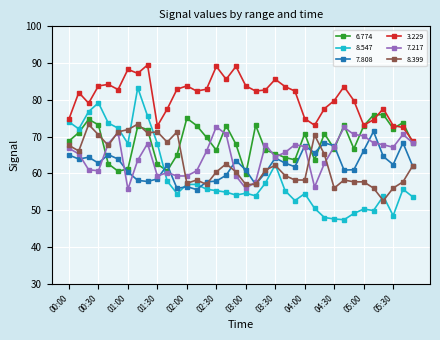

After their last crossing, which series has the higher values: 8.547 or 7.217?

7.217